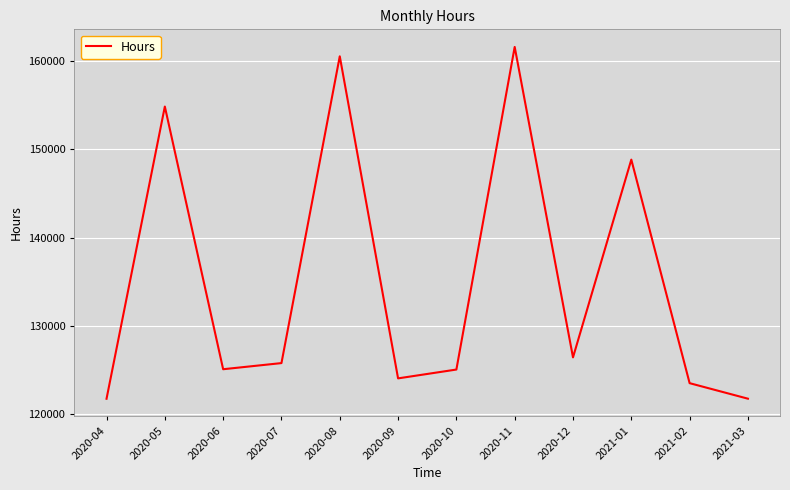

The chart shows a value of 126458.5 at 2020-12. True or false?

True